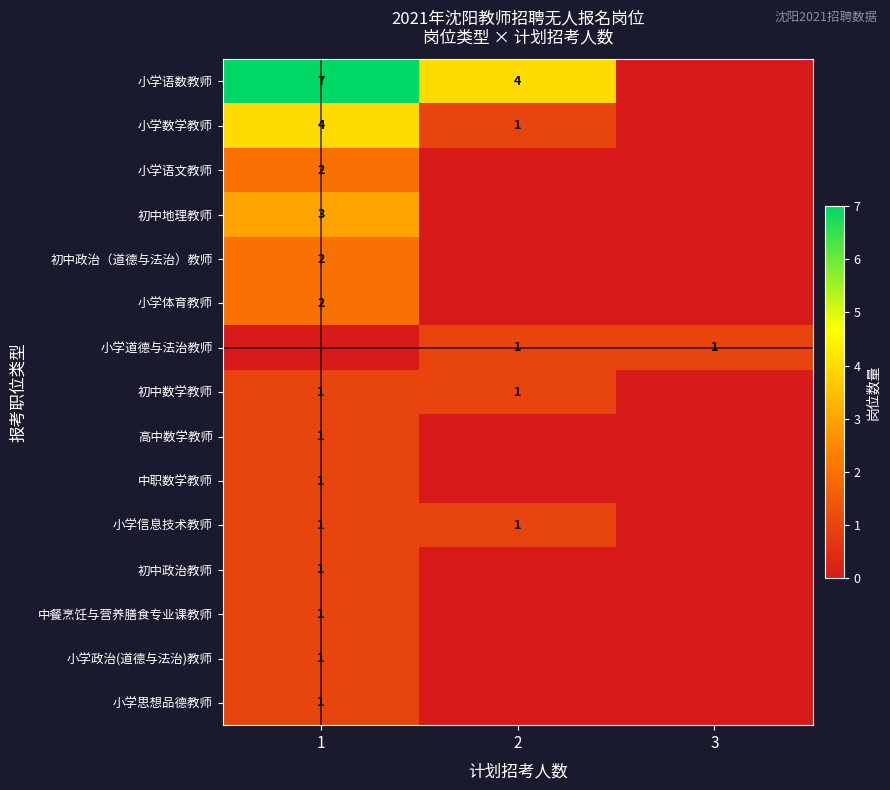

The 初中地理教师 series shows 1 at 1. True or false?

False